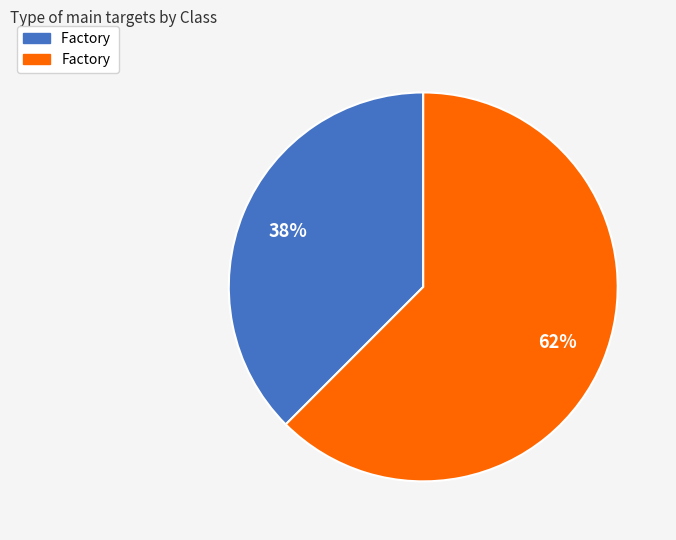

Does any single category account for the majority?

Yes